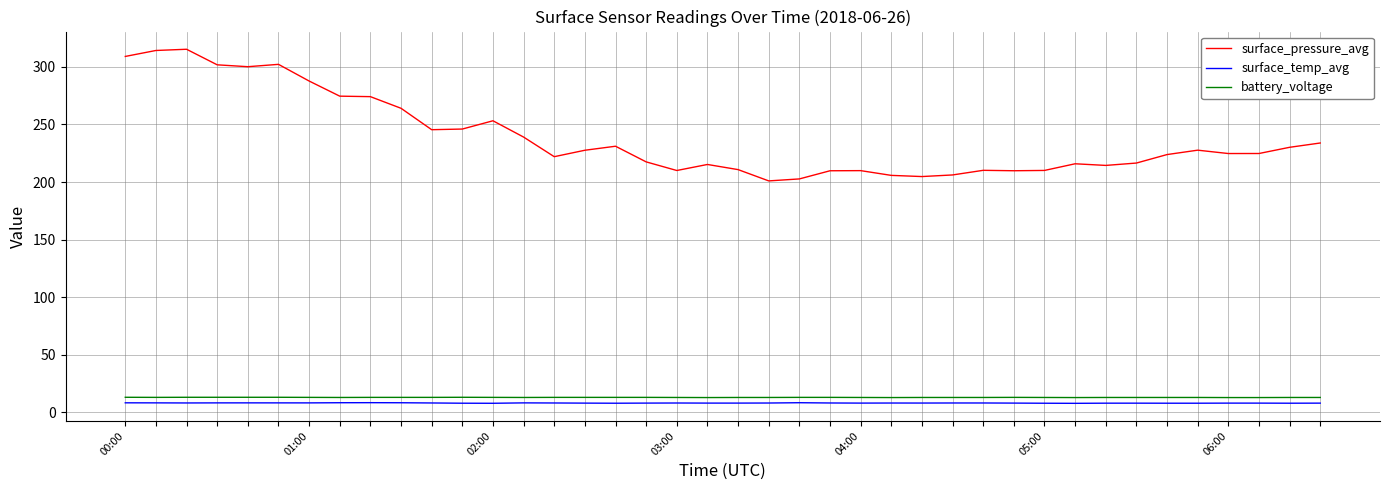

What is the lowest value of the surface_temp_avg series?

7.8